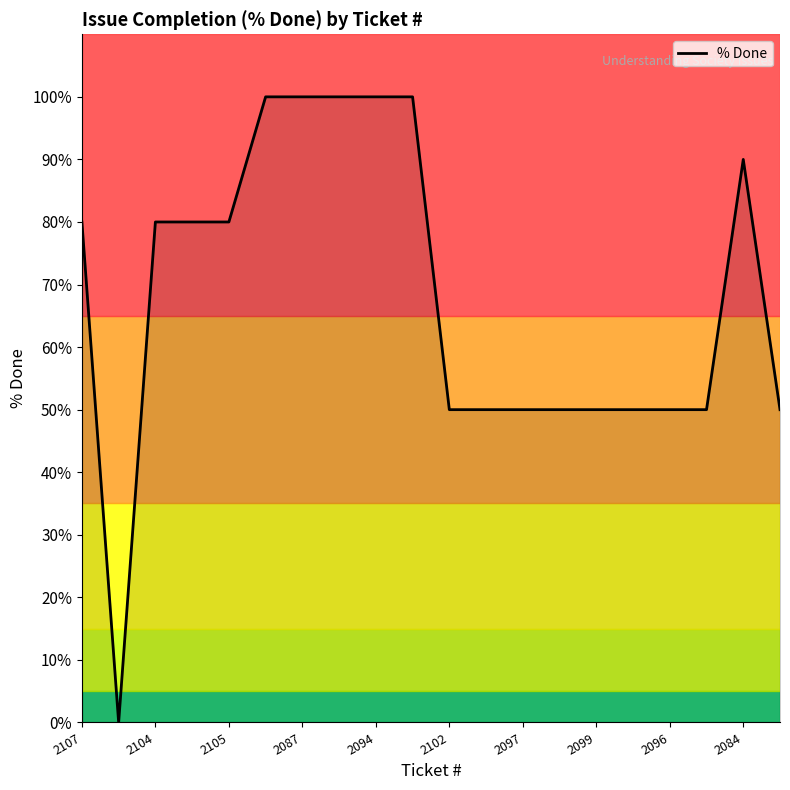

What is the maximum value shown in the chart?

100